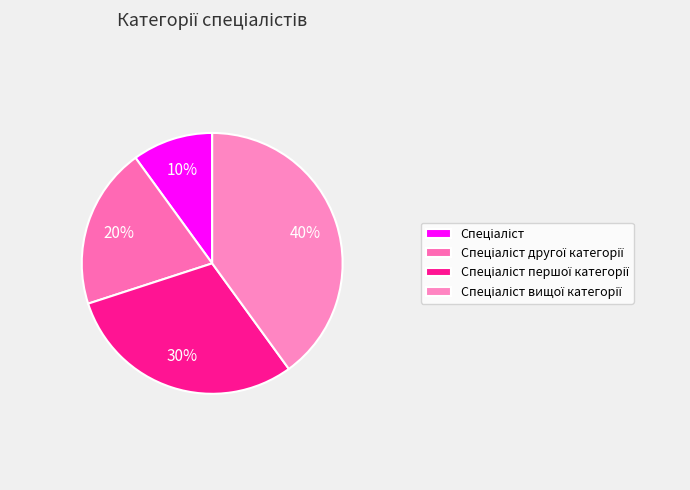

To the nearest percent, what portion does Спеціаліст першої категорії represent?

30%